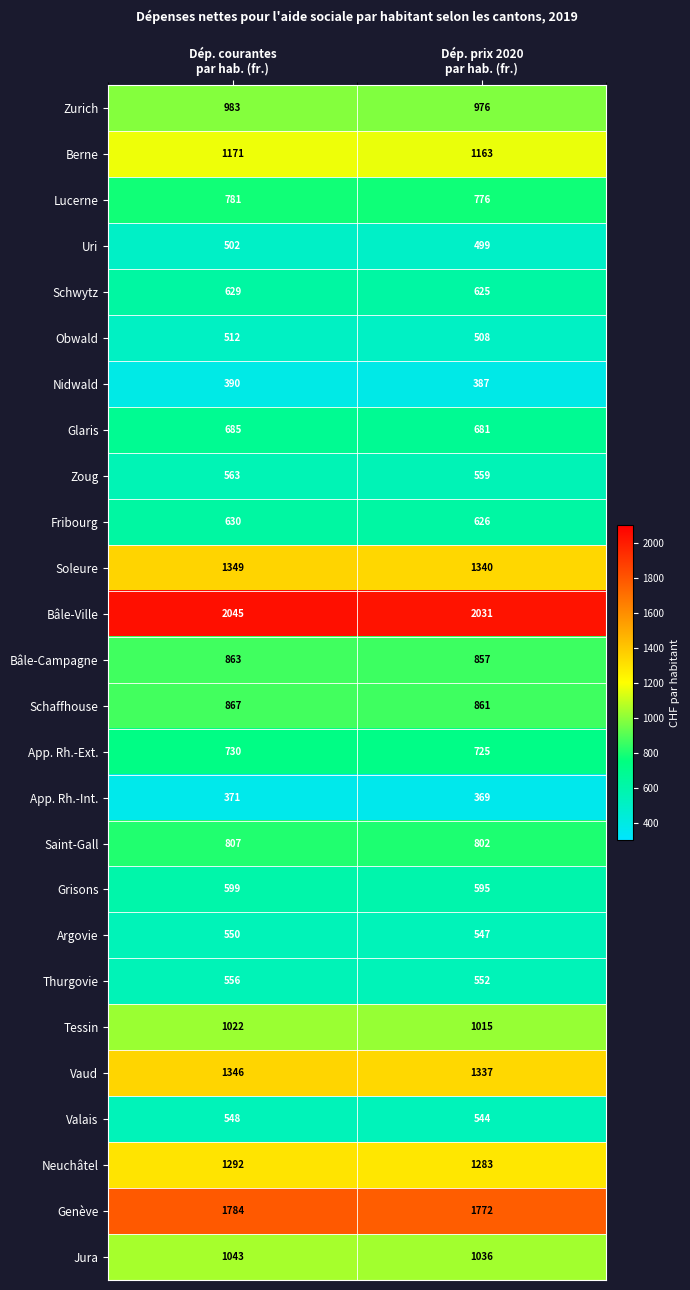

Between Dép. courantes
par hab. (fr.) and Dép. prix 2020
par hab. (fr.), which series saw the biggest shift?

Bâle-Ville